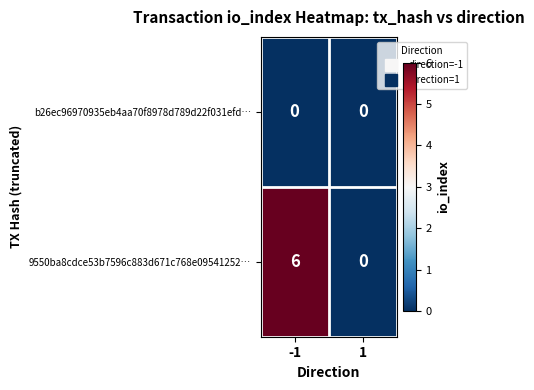

Count the number of categories in the chart.

2